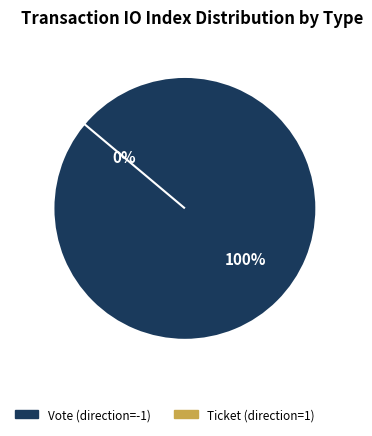

What percentage is NOT represented by Ticket (direction=1)?

100.0%